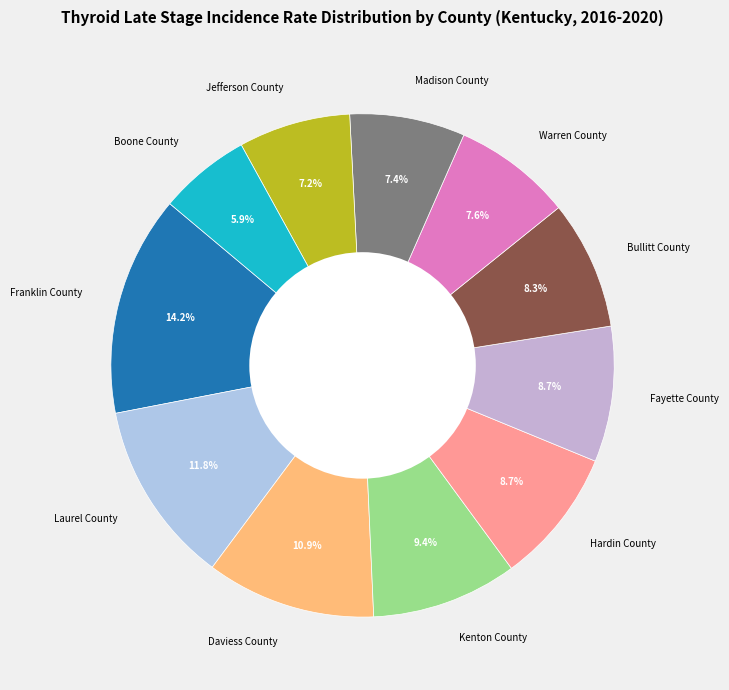

The Bullitt County slice represents 8% of the pie. True or false?

True